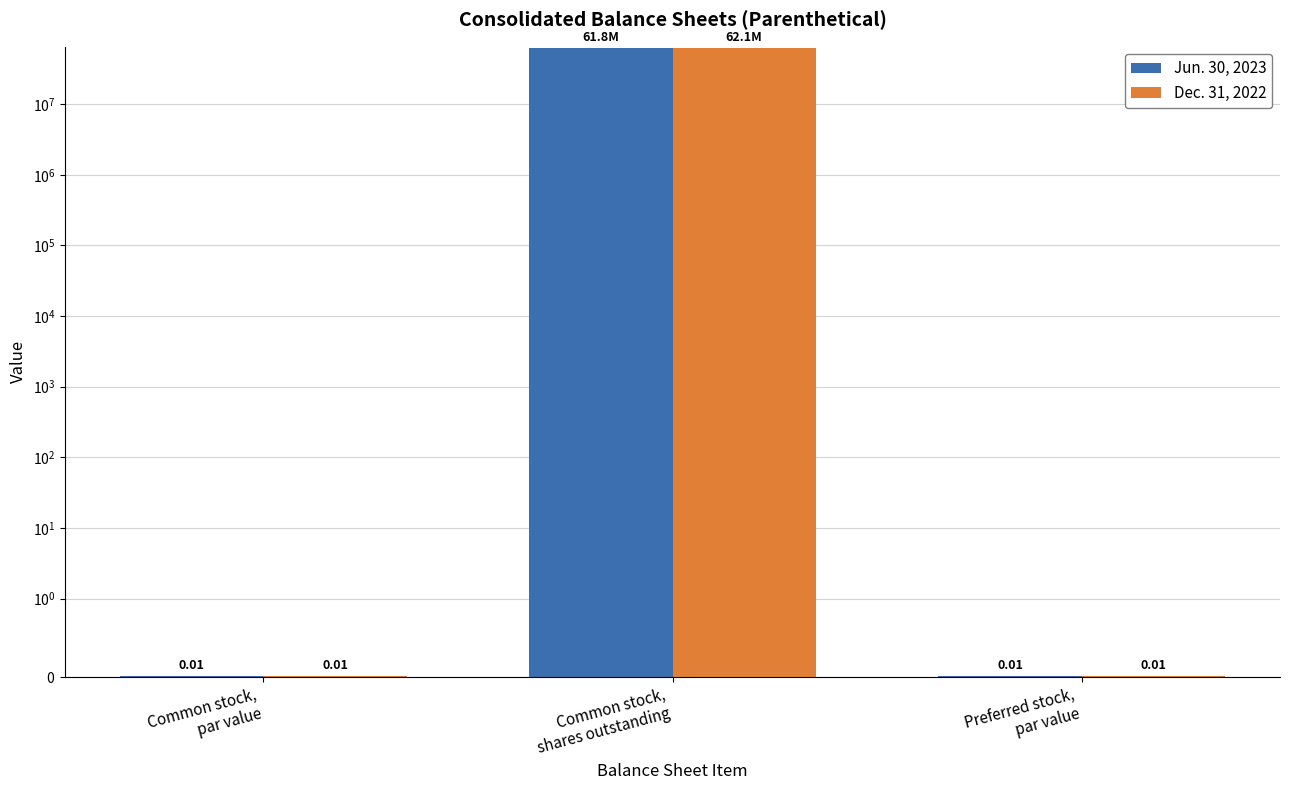

Which label corresponds to the largest value in the chart?

Common stock,
shares outstanding